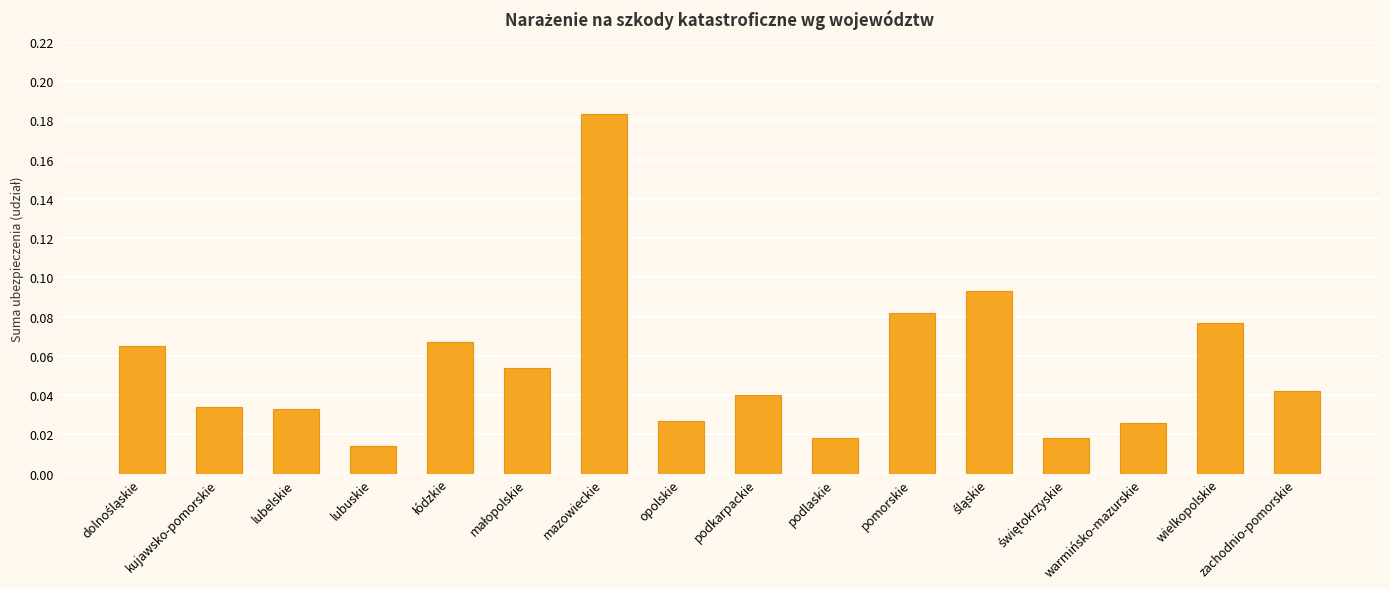

What is the sum of all values?

0.9